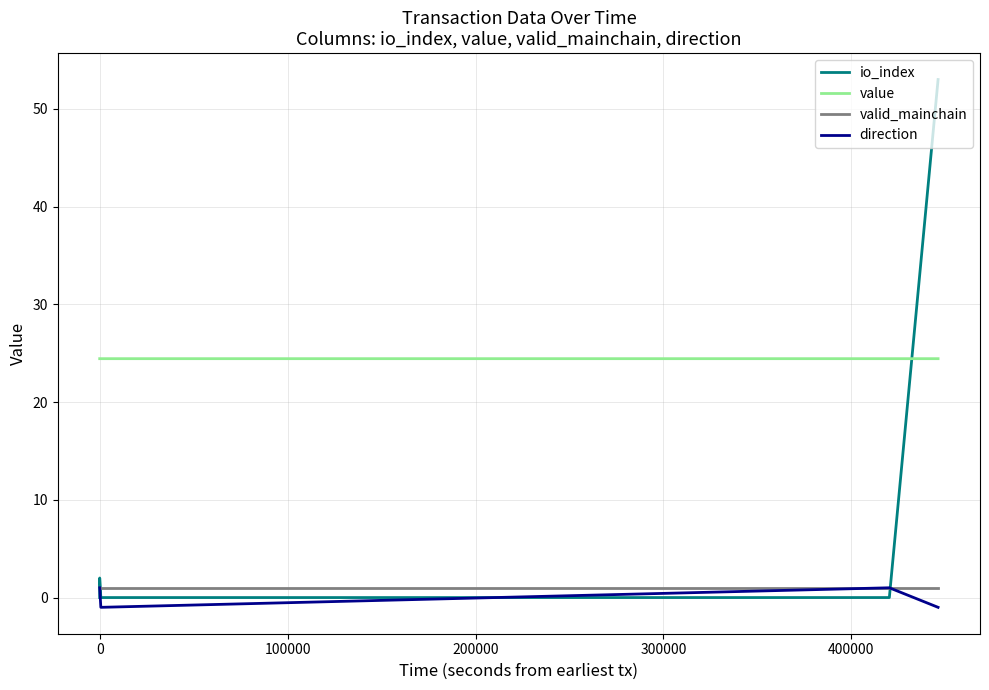

Which series has the largest total across all categories?

value